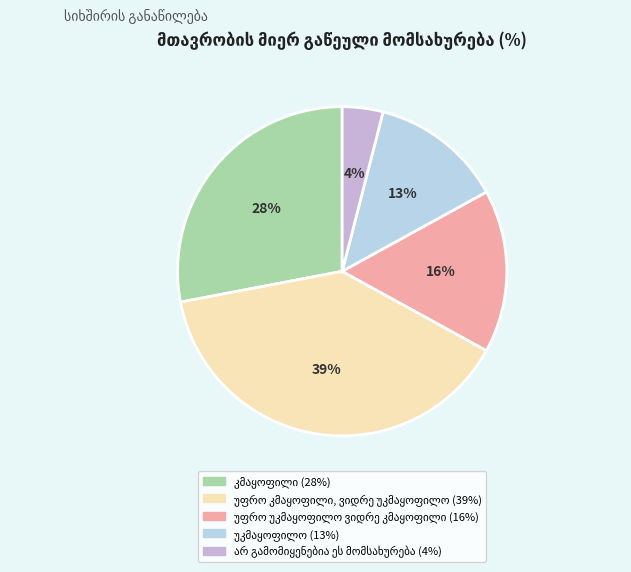

Count the number of slices in the pie.

5